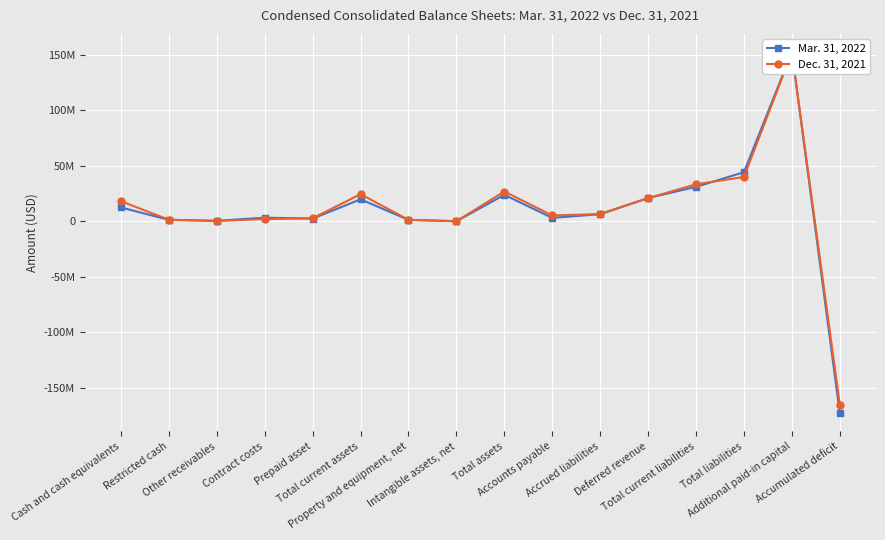

True or false: Dec. 31, 2021 has a value of 26796000 at Total assets.

True